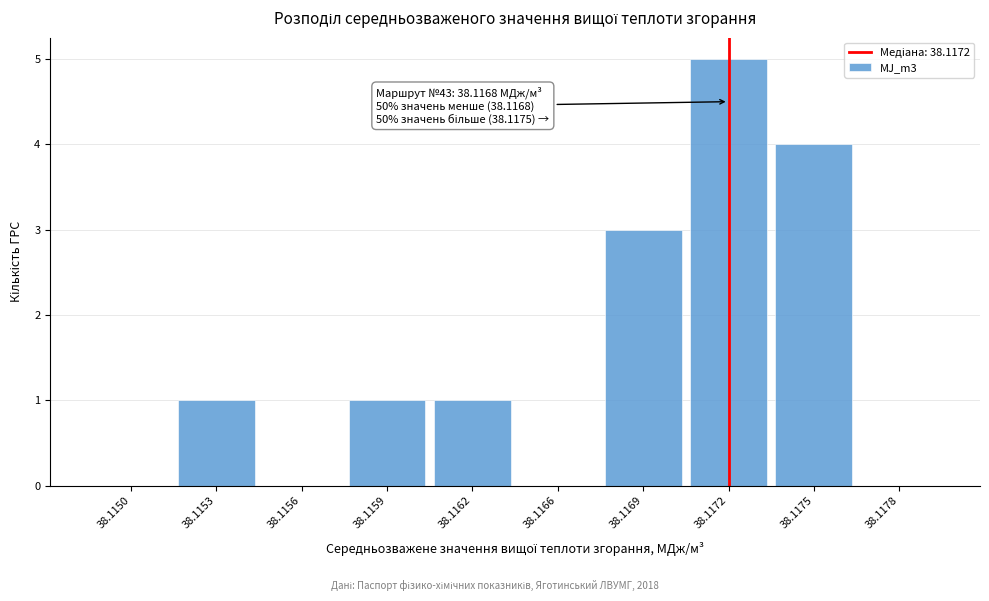

Reading left to right, extract all data points from this chart.

38.1150=0	38.1153=1	38.1156=0	38.1159=1	38.1162=1	38.1166=0	38.1169=3	38.1172=5	38.1175=4	38.1178=0